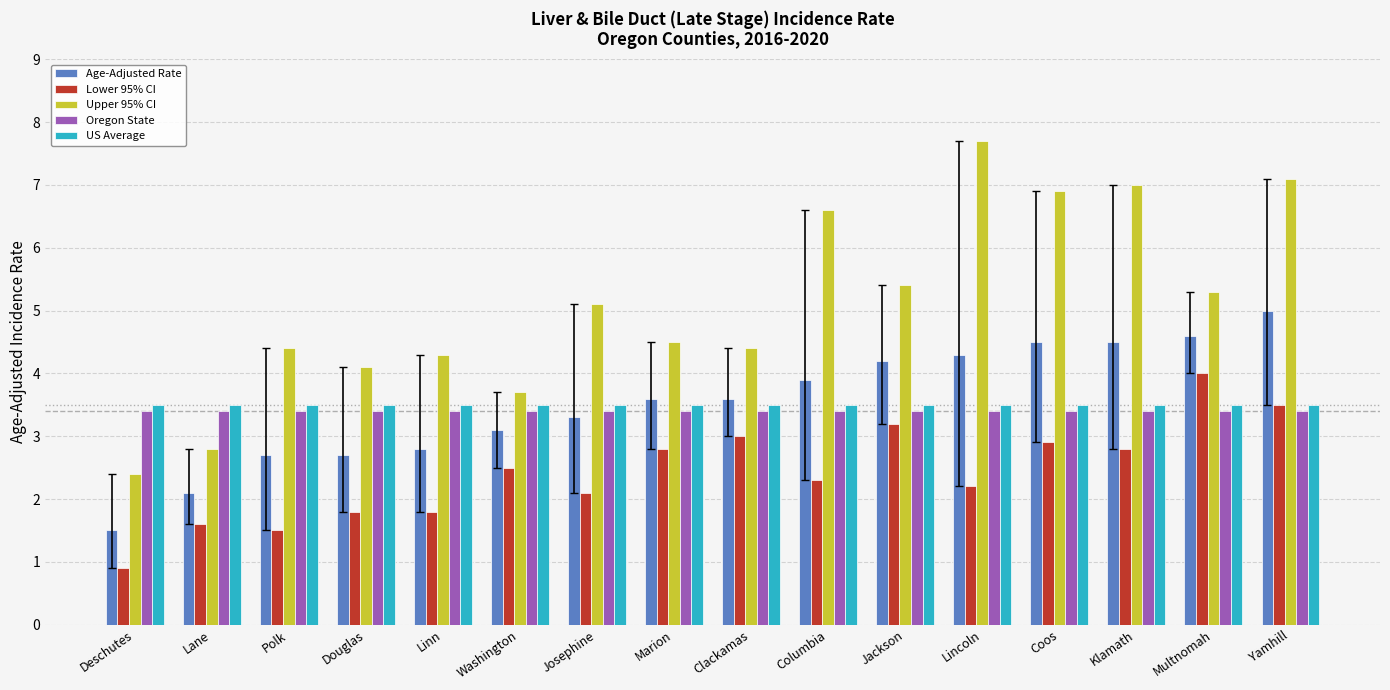

Reading left to right, list all the values displayed in this chart.

Age-Adjusted Rate: 1.5	2.1	2.7	2.7	2.8	3.1	3.3	3.6	3.6	3.9	4.2	4.3	4.5	4.5	4.6	5.0
Lower 95% CI: 0.9	1.6	1.5	1.8	1.8	2.5	2.1	2.8	3.0	2.3	3.2	2.2	2.9	2.8	4.0	3.5
Upper 95% CI: 2.4	2.8	4.4	4.1	4.3	3.7	5.1	4.5	4.4	6.6	5.4	7.7	6.9	7.0	5.3	7.1
Oregon State: 3.4	3.4	3.4	3.4	3.4	3.4	3.4	3.4	3.4	3.4	3.4	3.4	3.4	3.4	3.4	3.4
US Average: 3.5	3.5	3.5	3.5	3.5	3.5	3.5	3.5	3.5	3.5	3.5	3.5	3.5	3.5	3.5	3.5